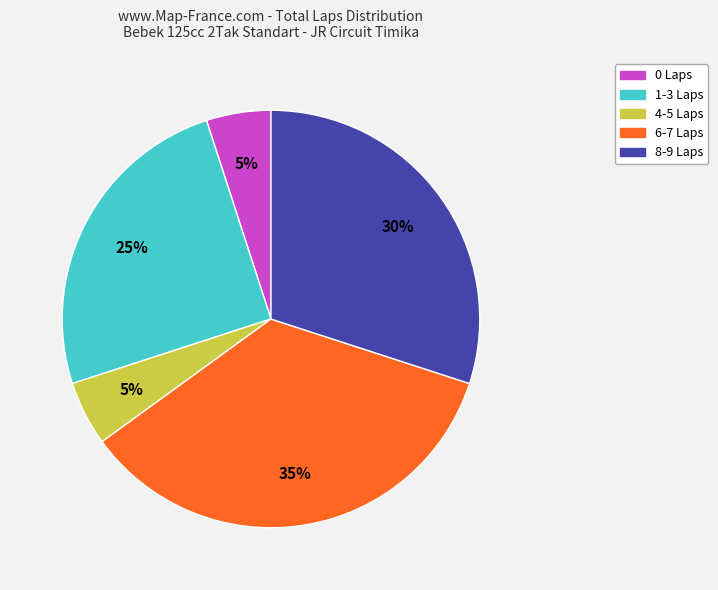

Is there a majority slice in this chart?

No